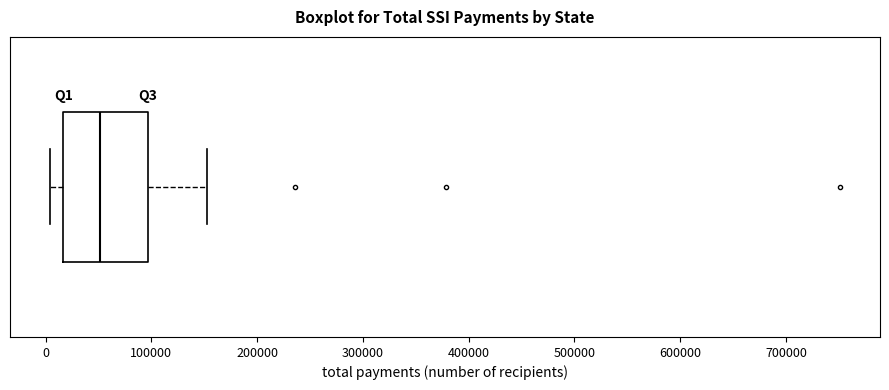

Read this box plot against the x-axis: the position of the median line, the range covered by the box, and the ends of both whiskers. The values are not printed on the chart, so give them approximately, as read against the axis.

median 50000, box 20000 to 100000, whiskers 0 to 150000